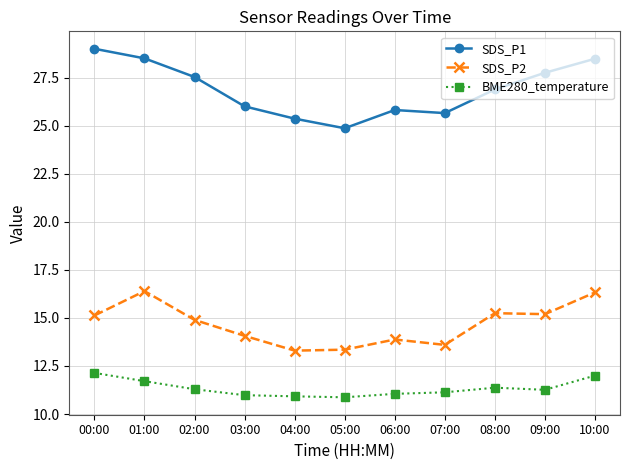

Does the chart have visible grid lines?

Yes